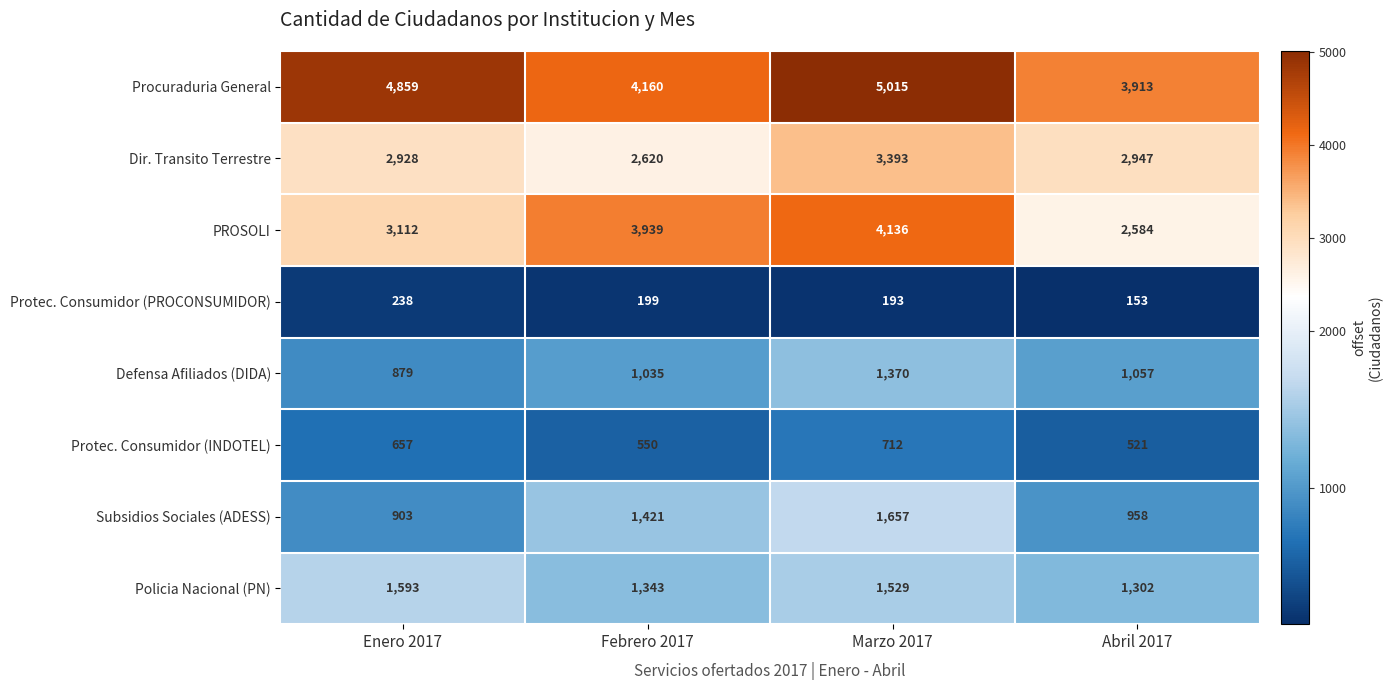

What is the spread (max minus min) of values at Febrero 2017?

3961